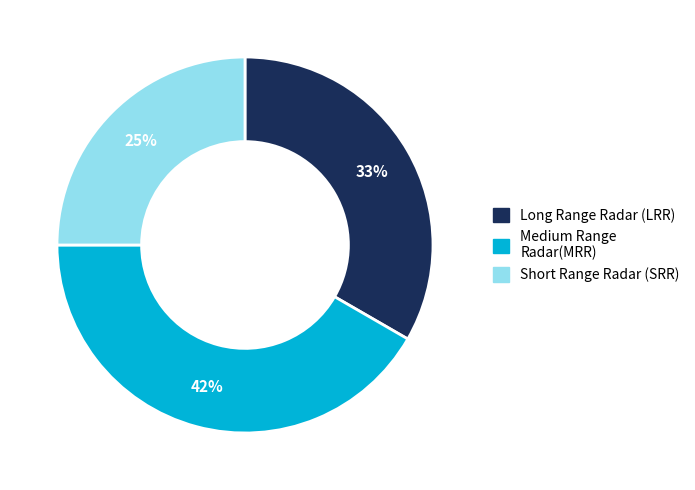

Is there any slice that represents more than half of the pie?

No